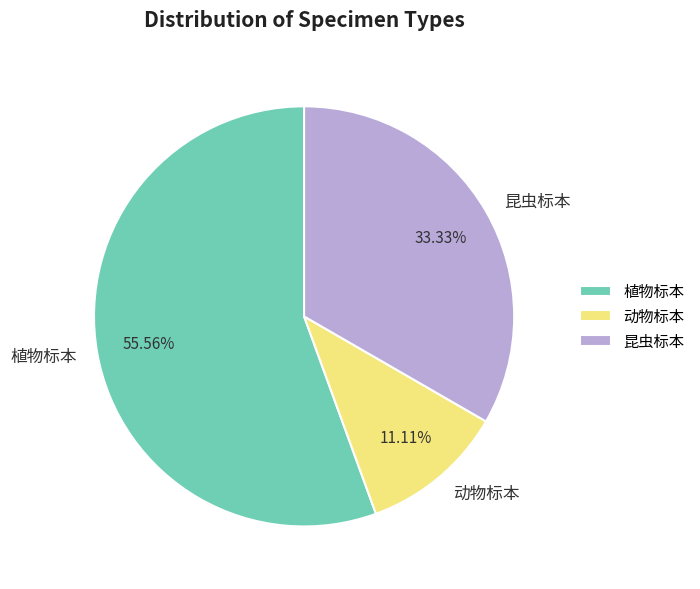

Approximately how many times larger is the value at 昆虫标本 compared to 动物标本?

3.0